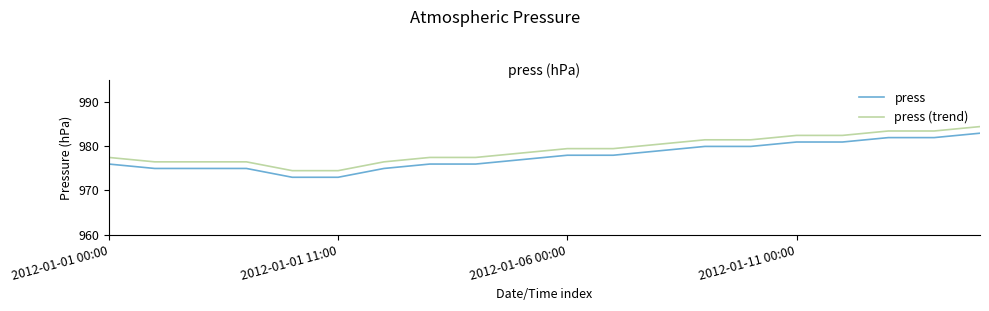

What is the minimum value shown in the chart?

973.0